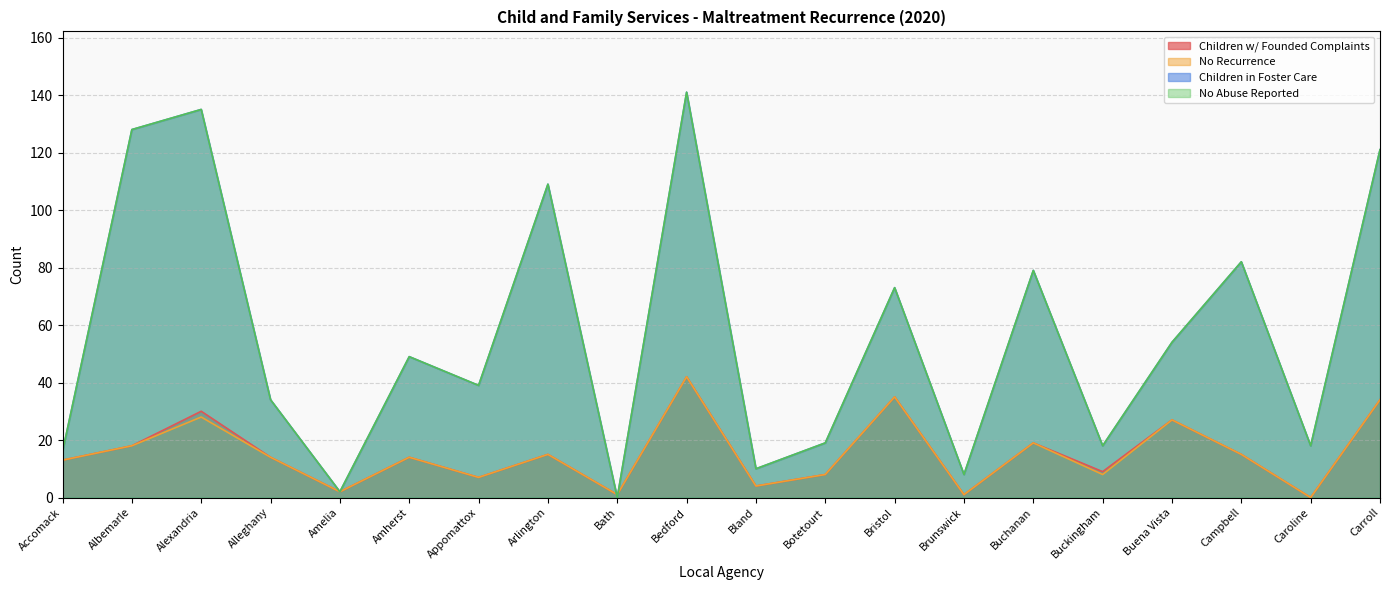

True or false: Children in Foster Care and No Abuse Reported intersect in this chart.

False